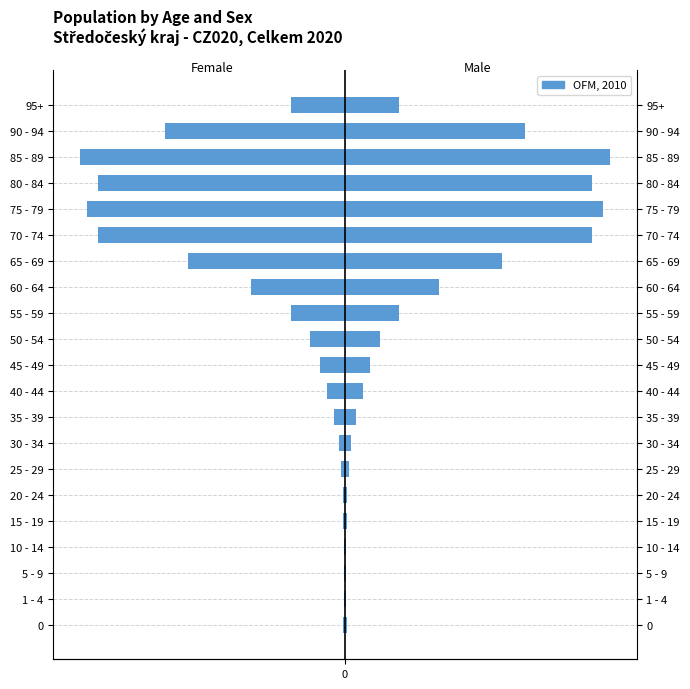

What is the change in value from 7 to 17?

-2212